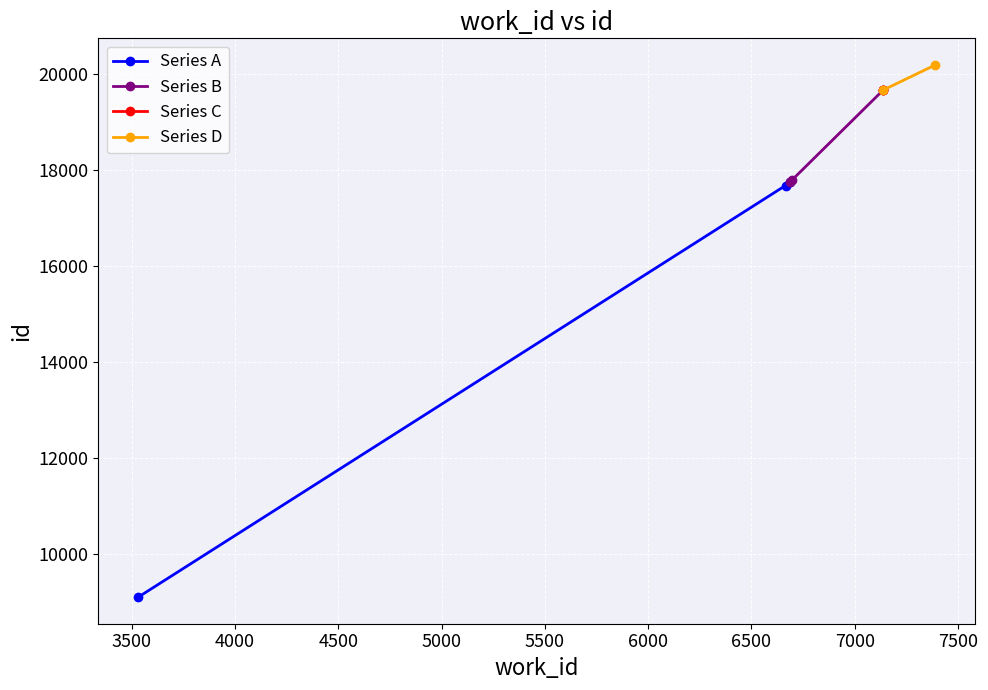

What is the value of the Series A point at the 1st from the left?

9111